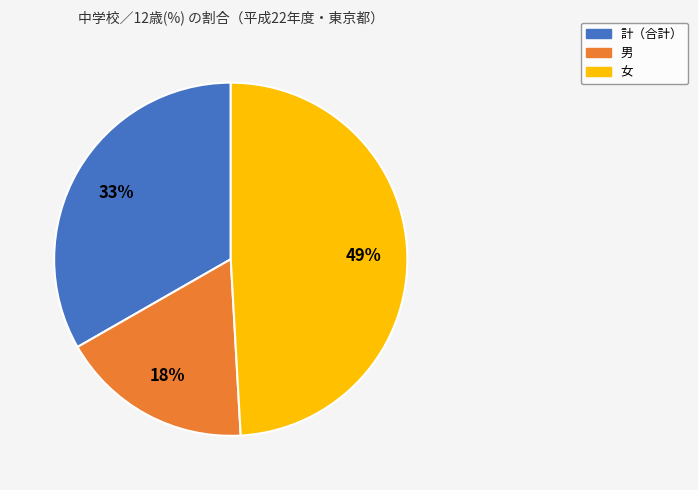

Does any single category account for the majority?

No